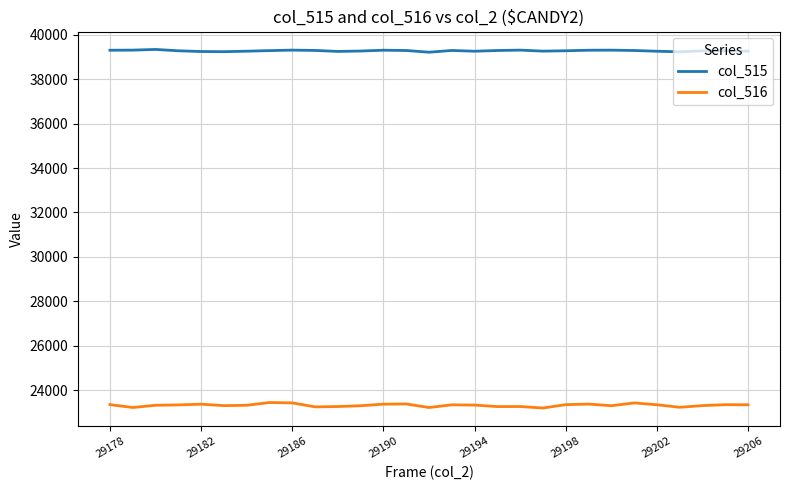

Which series has the widest spread of values?

col_516